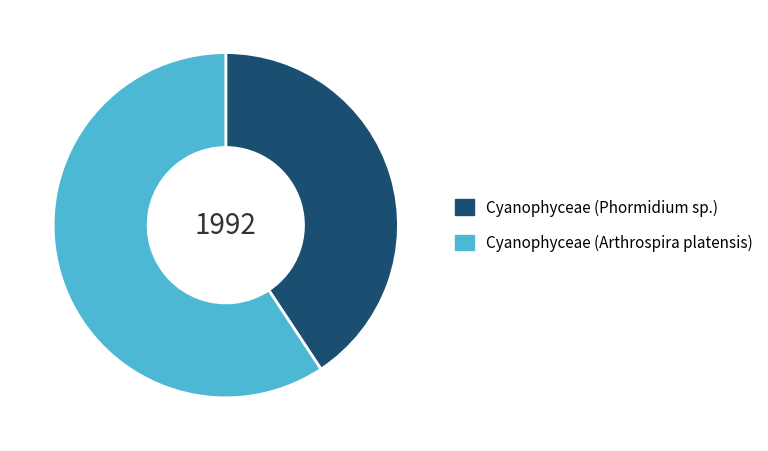

What is the majority slice?

Cyanophyceae (Arthrospira platensis)